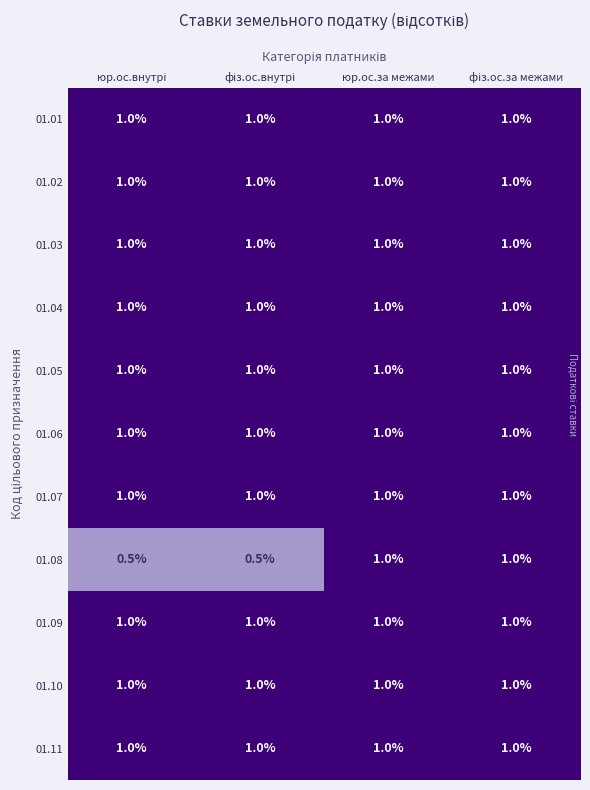

What is the average value of the 01.10 series?

1.0